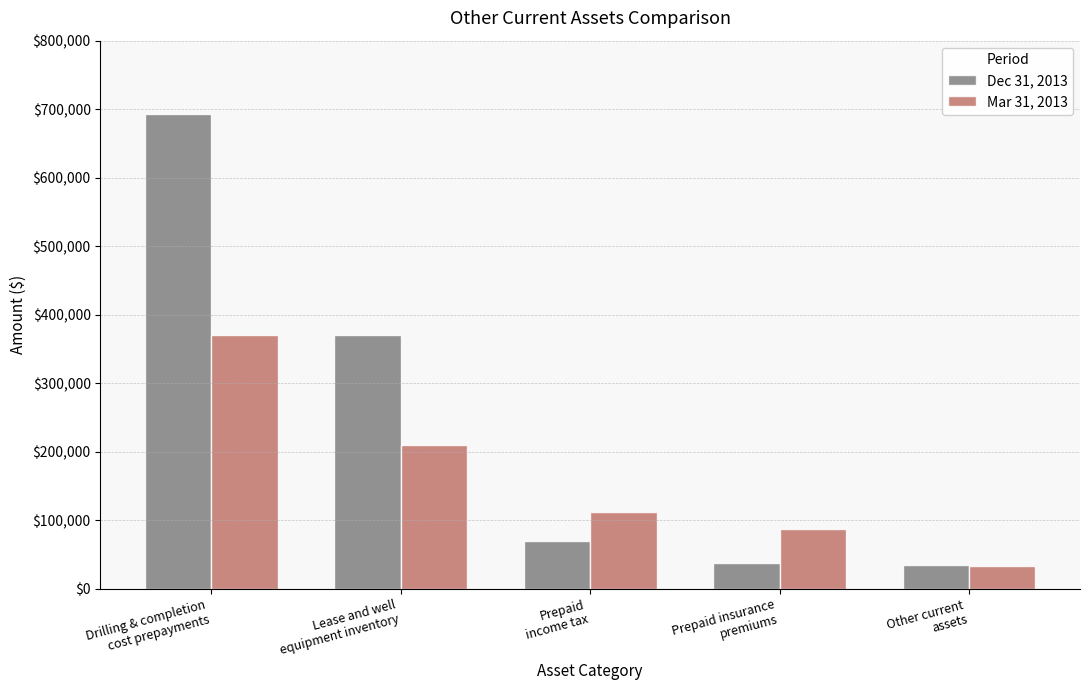

List the series in order of their peak value, highest first.

Dec 31, 2013, Mar 31, 2013